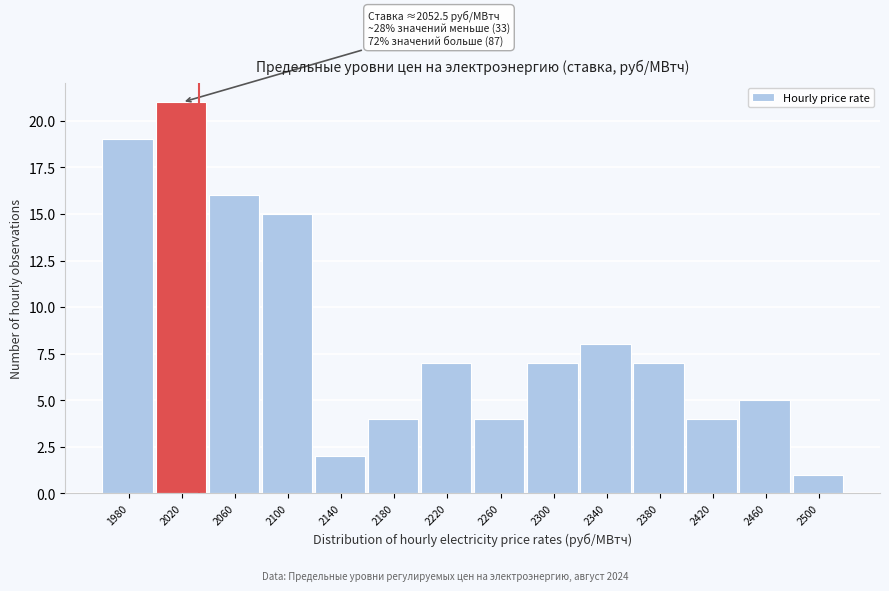

Reading right to left, list all the values displayed in this chart.

1	5	4	7	8	7	4	7	4	2	15	16	21	19